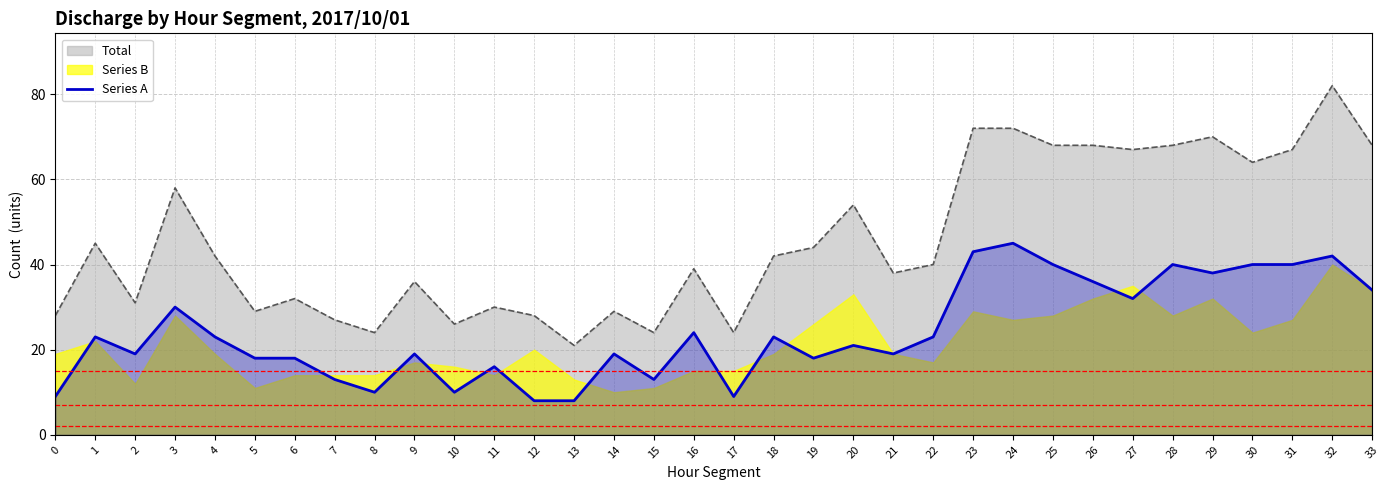

True or false: Total and Series A intersect in this chart.

False